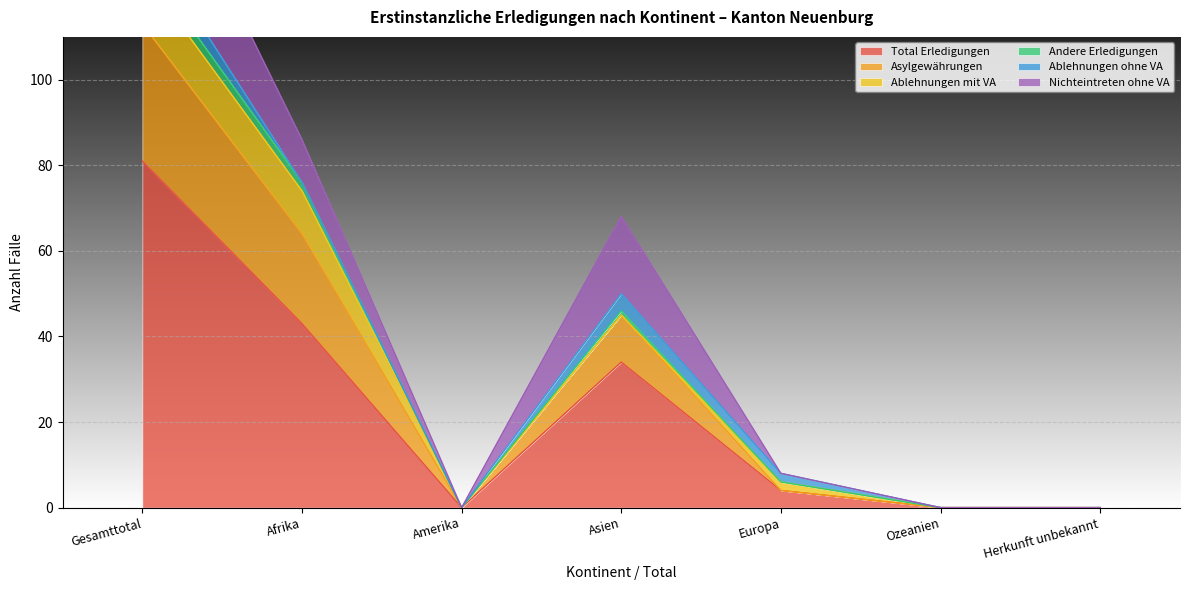

What position from the right is Ozeanien?

2